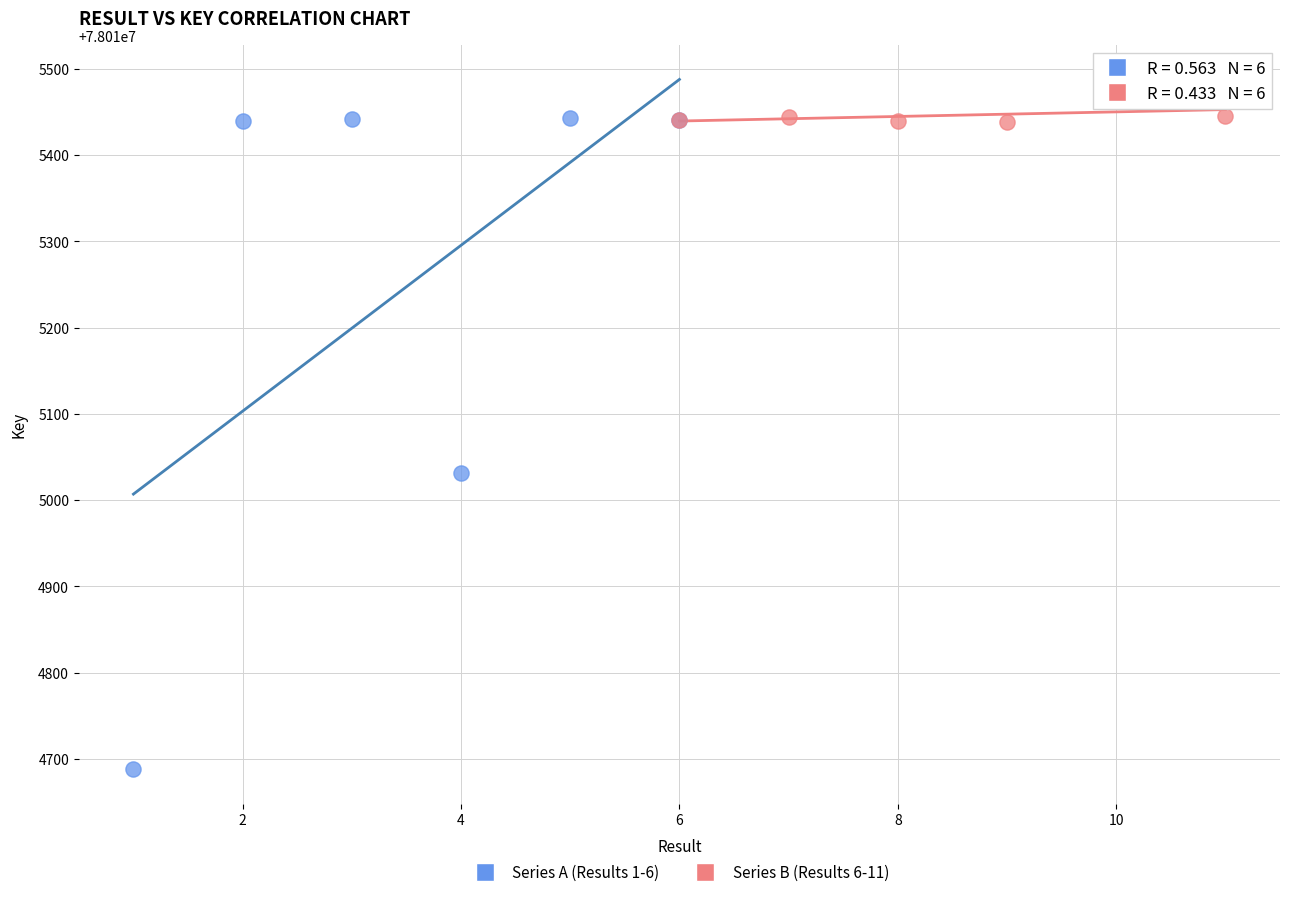

Which series contains the lowest Y value?

Series A (Results 1-6)